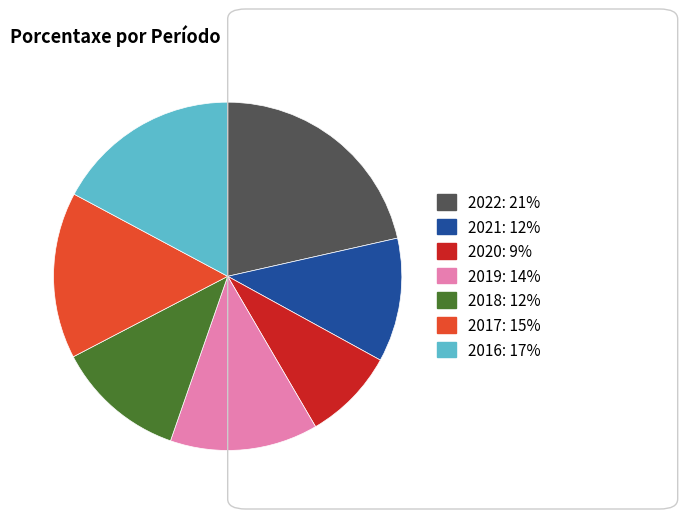

Rank the categories by value from highest to lowest.

2022, 2016, 2017, 2019, 2018, 2021, 2020